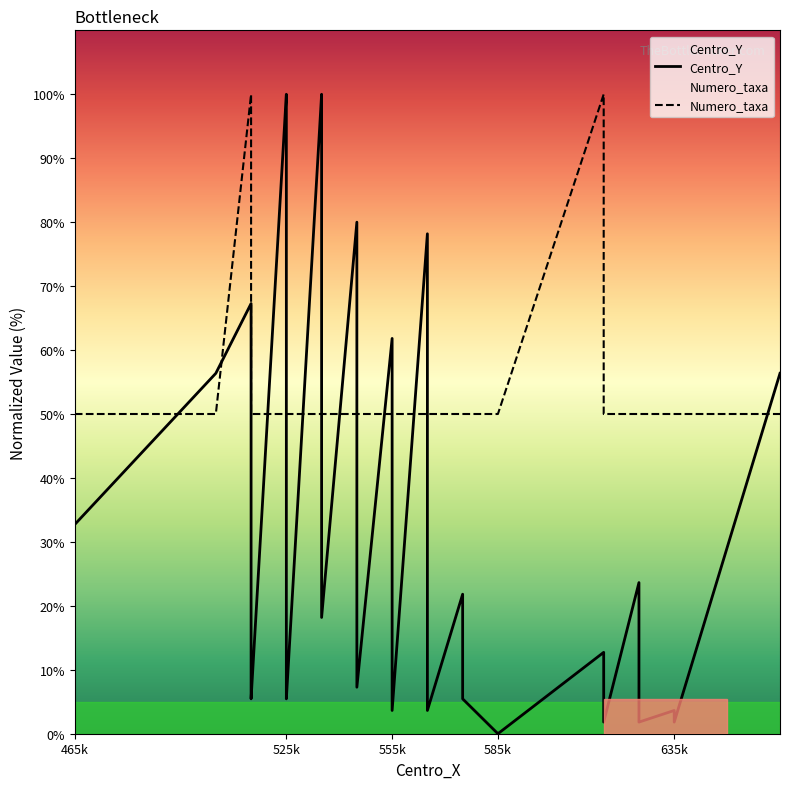

Where does the Centro_Y series first go above 23?

465k